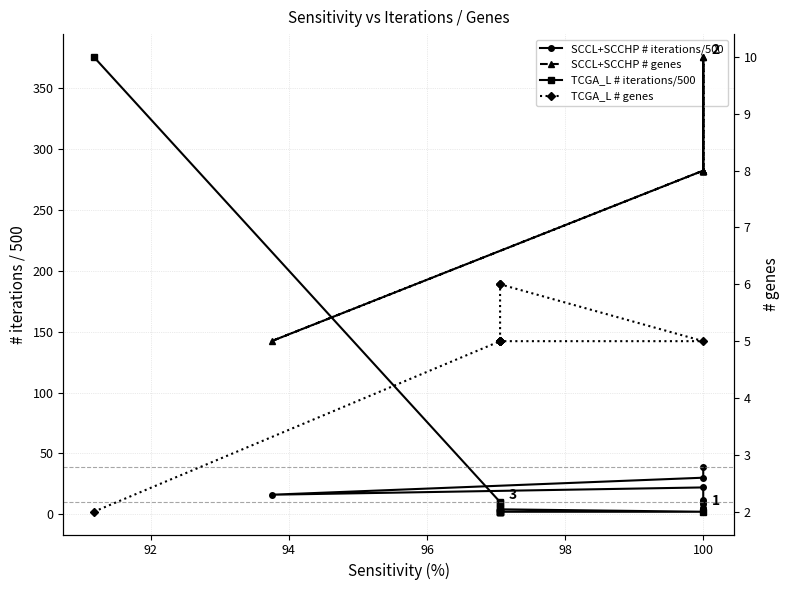

True or false: SCCL+SCCHP # genes and TCGA_L # genes cross at least once.

False